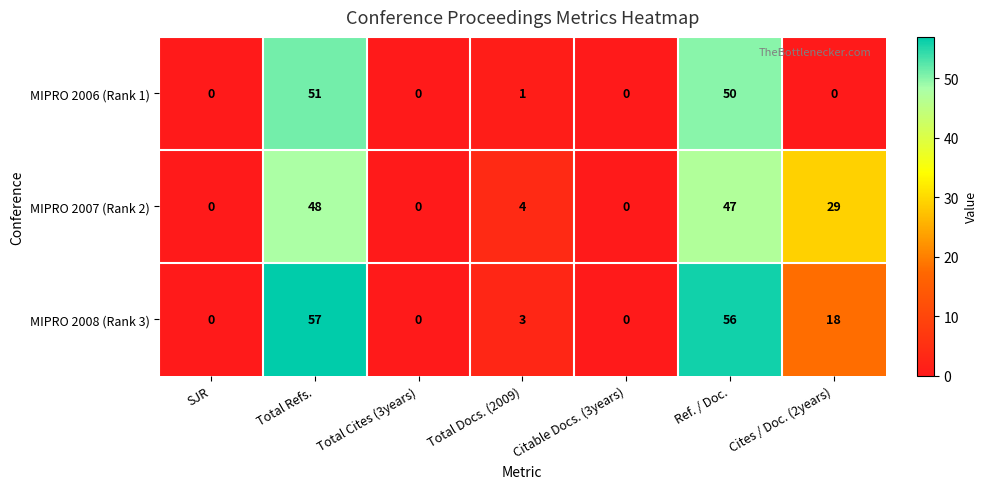

At which label is MIPRO 2006 (Rank 1) closest to 25?

Total Docs. (2009)